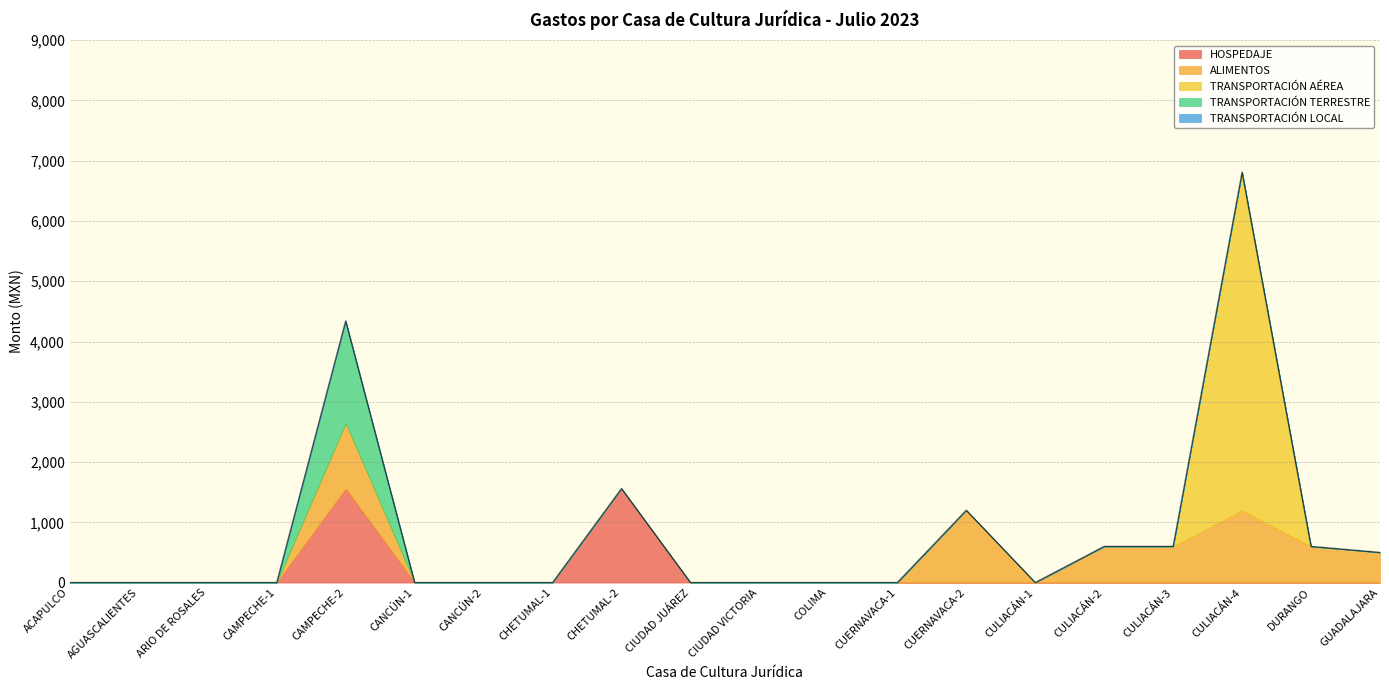

How many values in TRANSPORTACIÓN TERRESTRE are above zero?

1